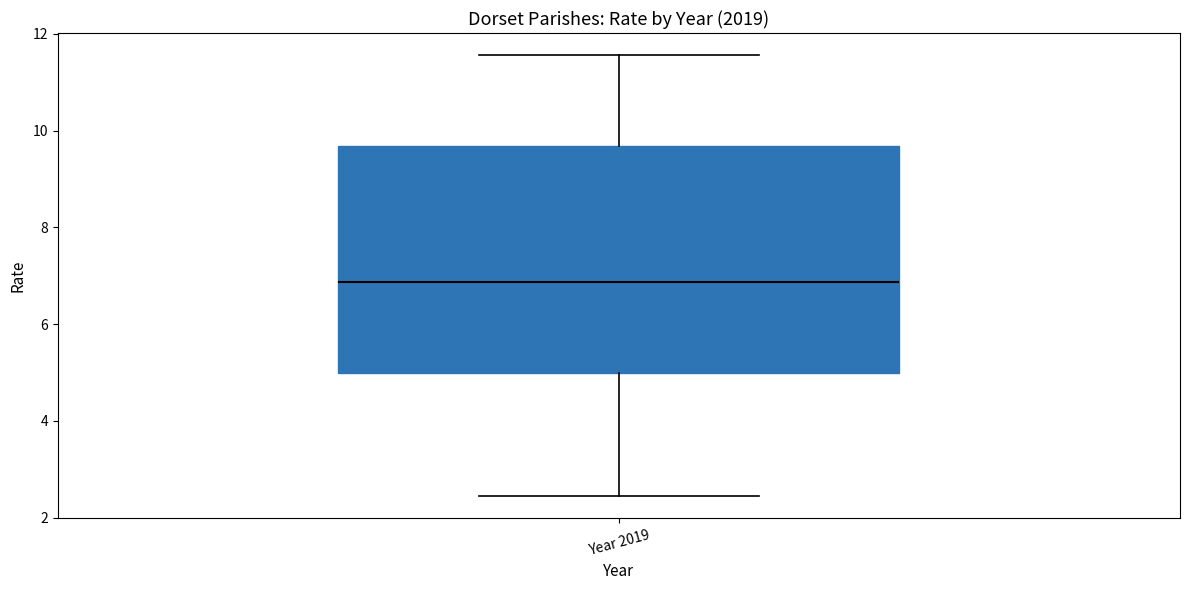

Where does the lower whisker of the box for Year 2019 end on the y-axis? The values are not printed on the chart, so give them approximately, as read against the axis.

2.4